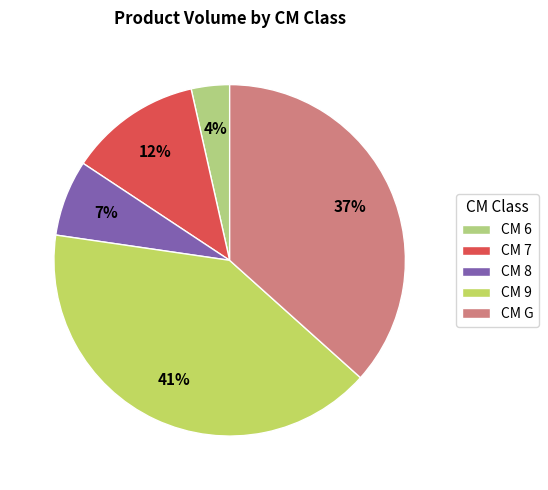

Rank the categories by value from highest to lowest.

CM 9, CM G, CM 7, CM 8, CM 6